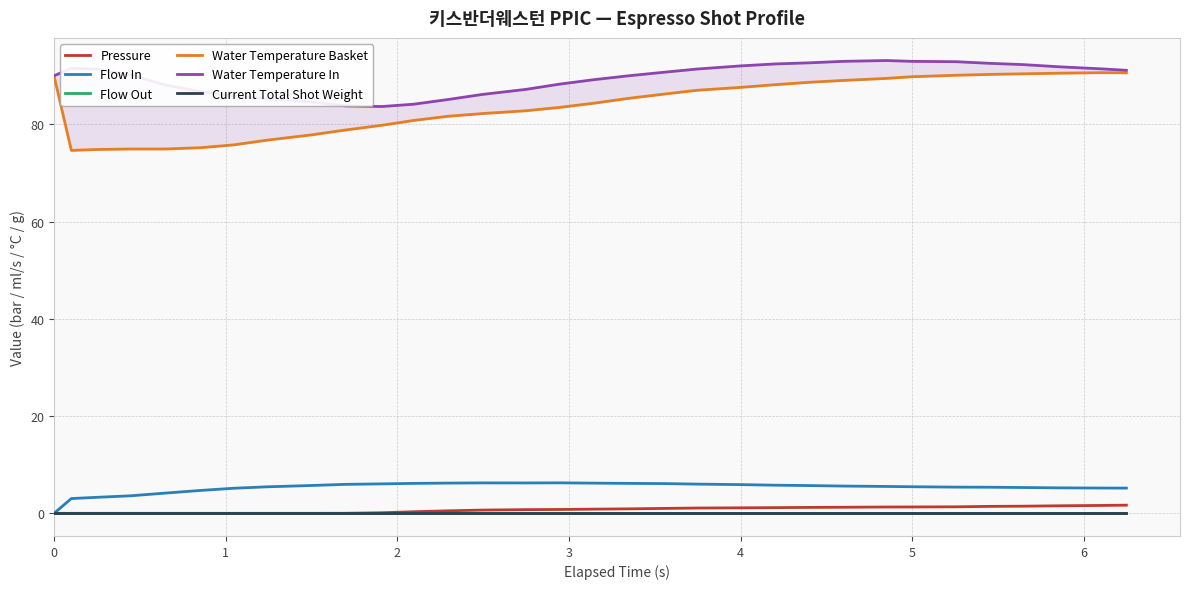

Which series has the largest range (max minus min)?

Water Temperature Basket